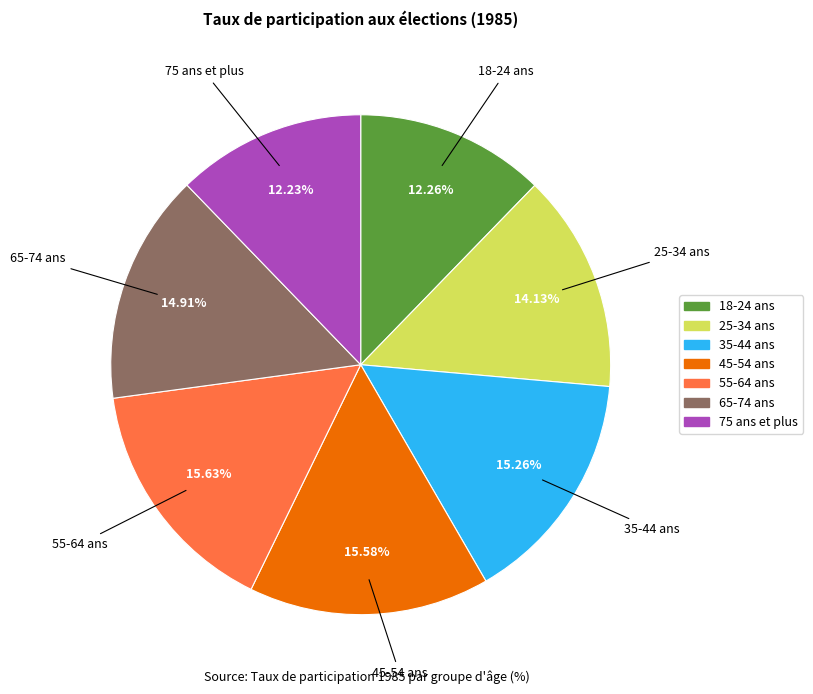

To the nearest percent, what is the difference between the largest and smallest slice percentages?

3%